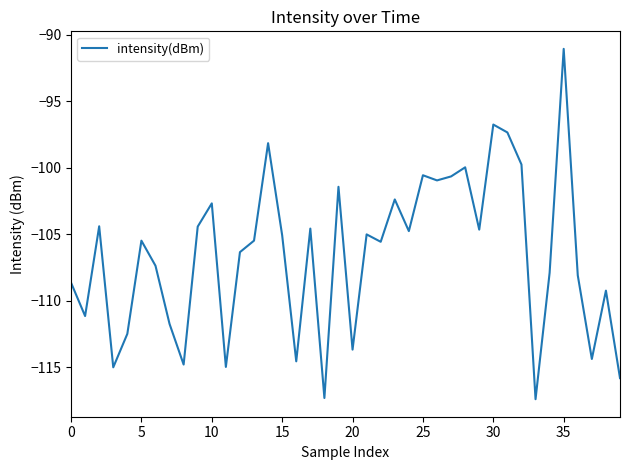

Does the chart have visible grid lines?

No